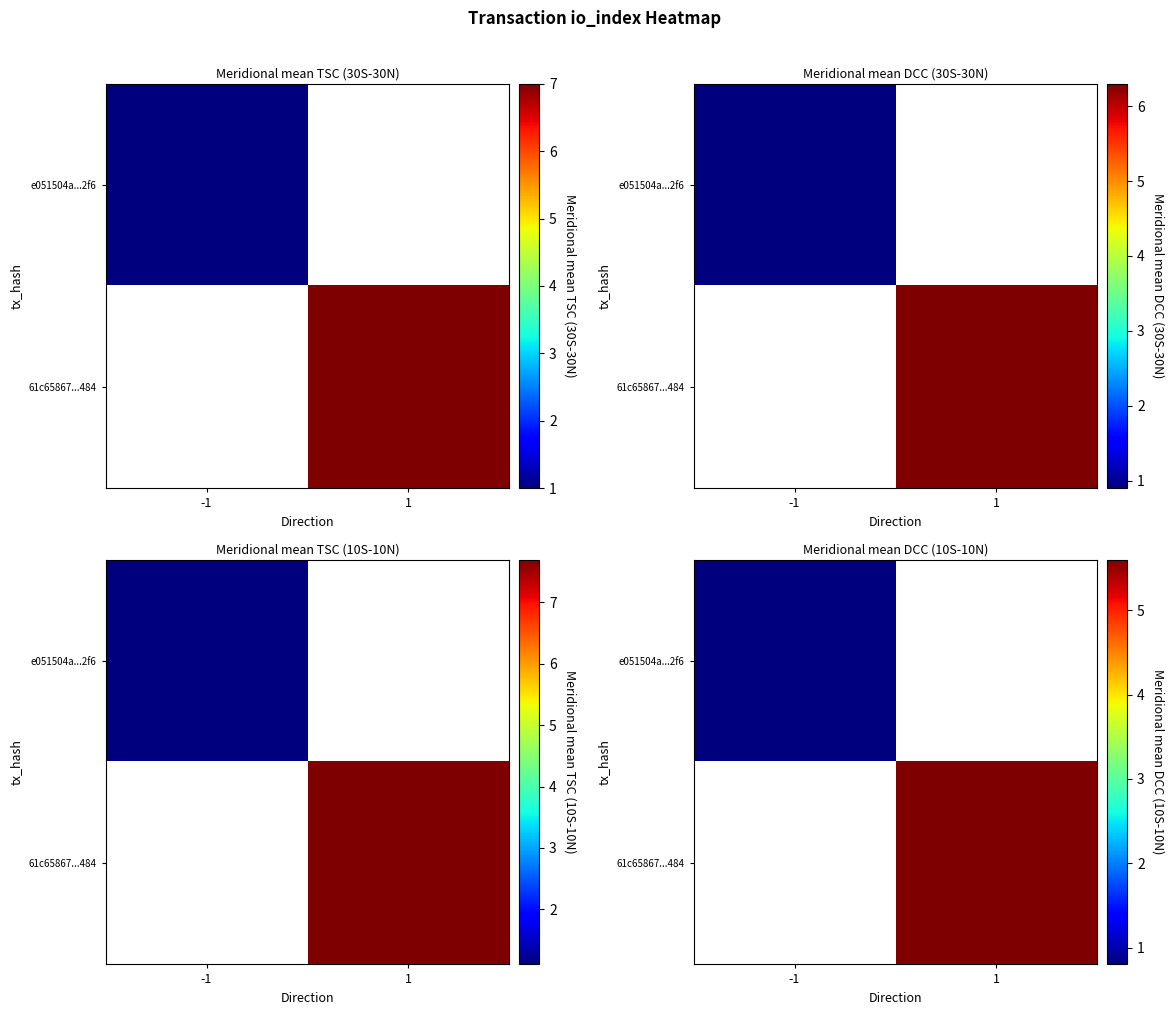

What is the greatest value displayed?

5.6